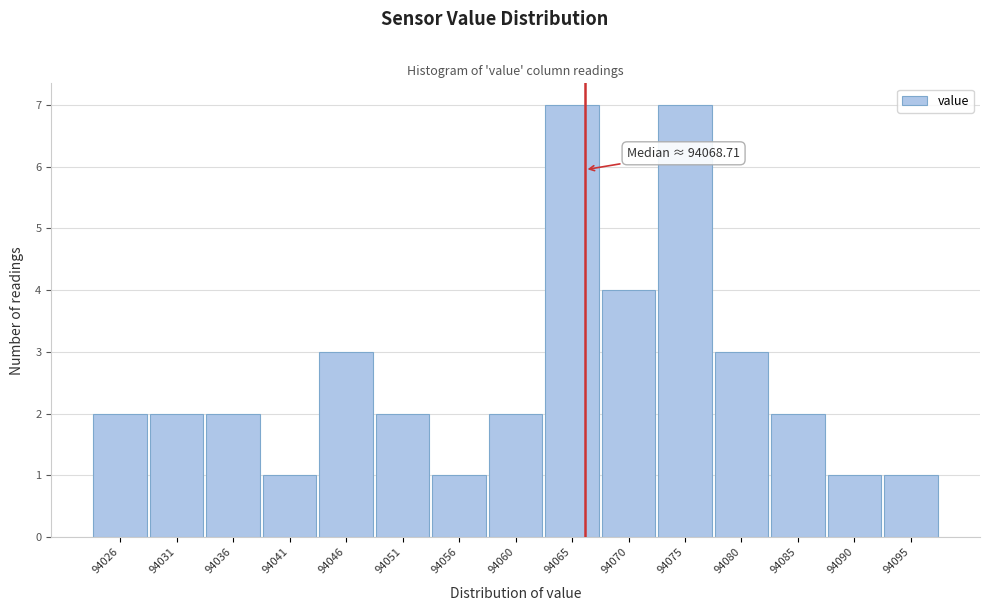

Reading left to right, what are all the values shown in this chart?

2	2	2	1	3	2	1	2	7	4	7	3	2	1	1